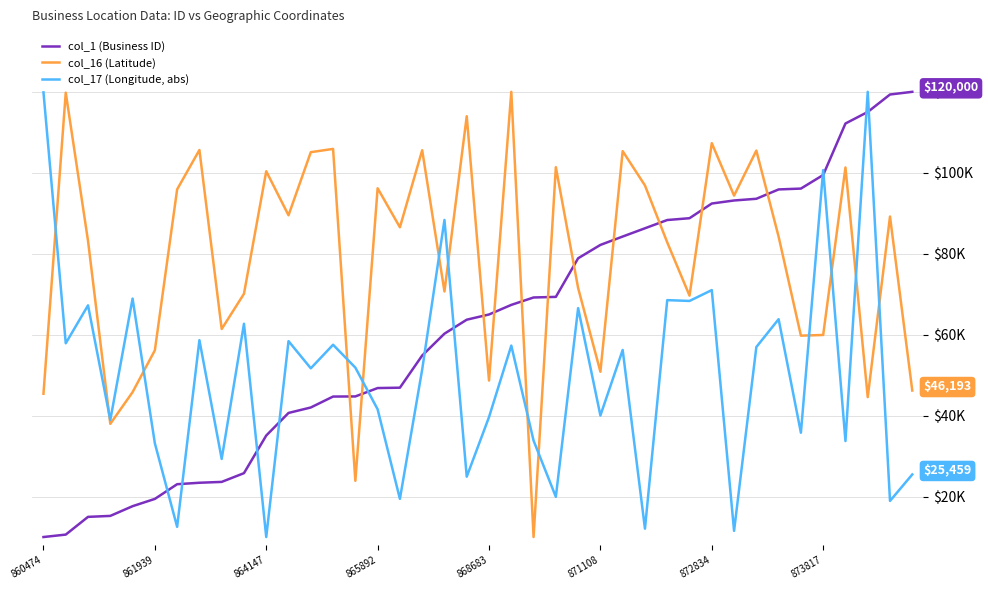

At which category is the sum across all series the highest?

37